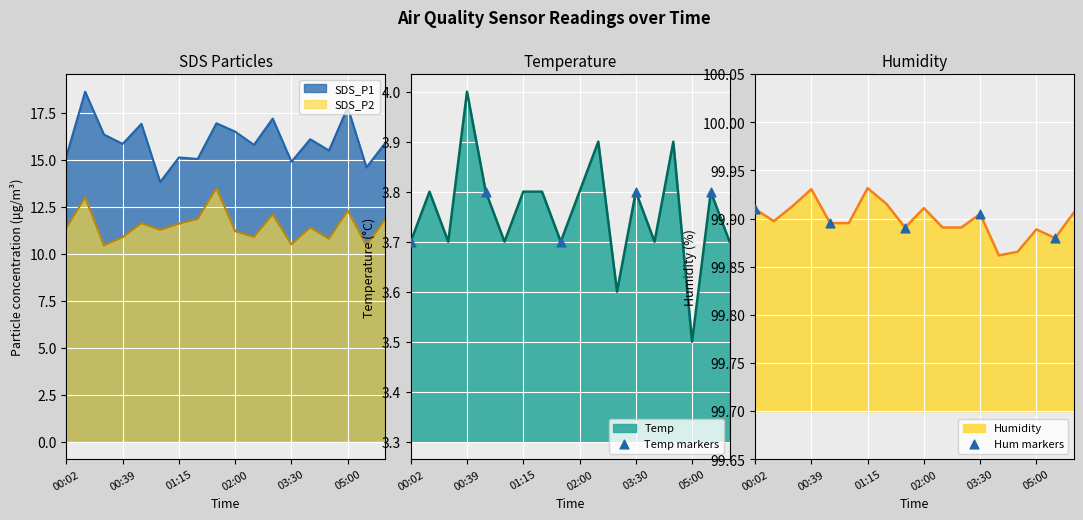

At how many categories does at least one series exceed 38?

5